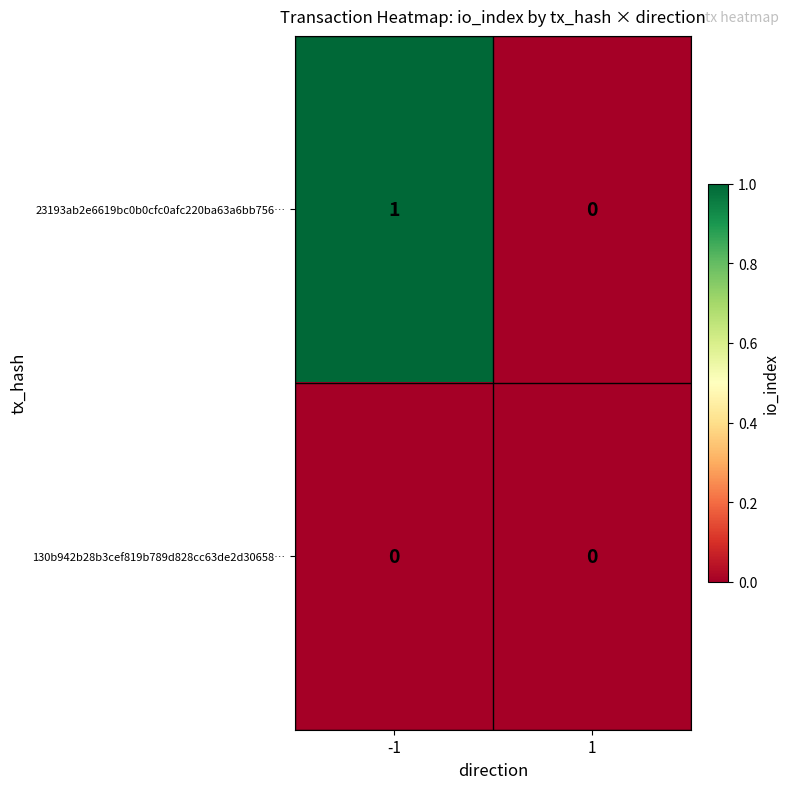

Which series has the largest range (max minus min)?

23193ab2e6619bc0b0cfc0afc220ba63a6bb756…